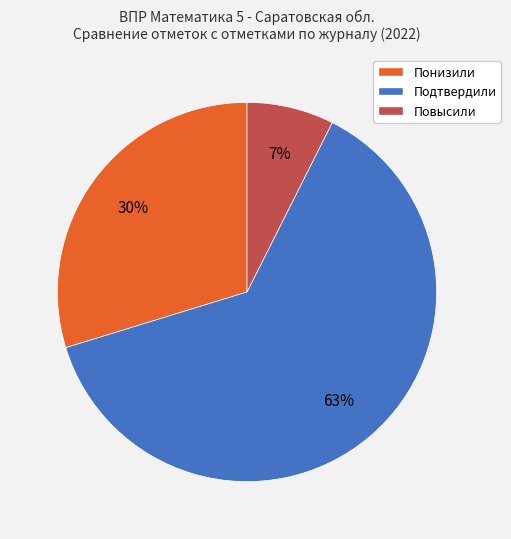

Approximately how many times larger is the value at Подтвердили compared to Понизили?

2.1